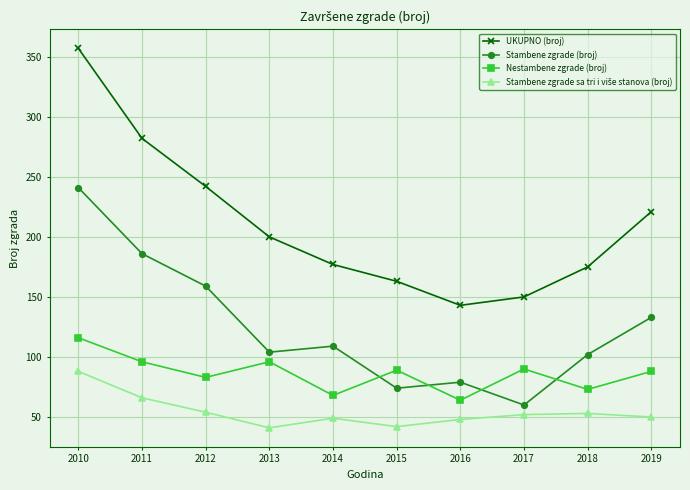

What is the difference between the highest and lowest values at 2019?

171